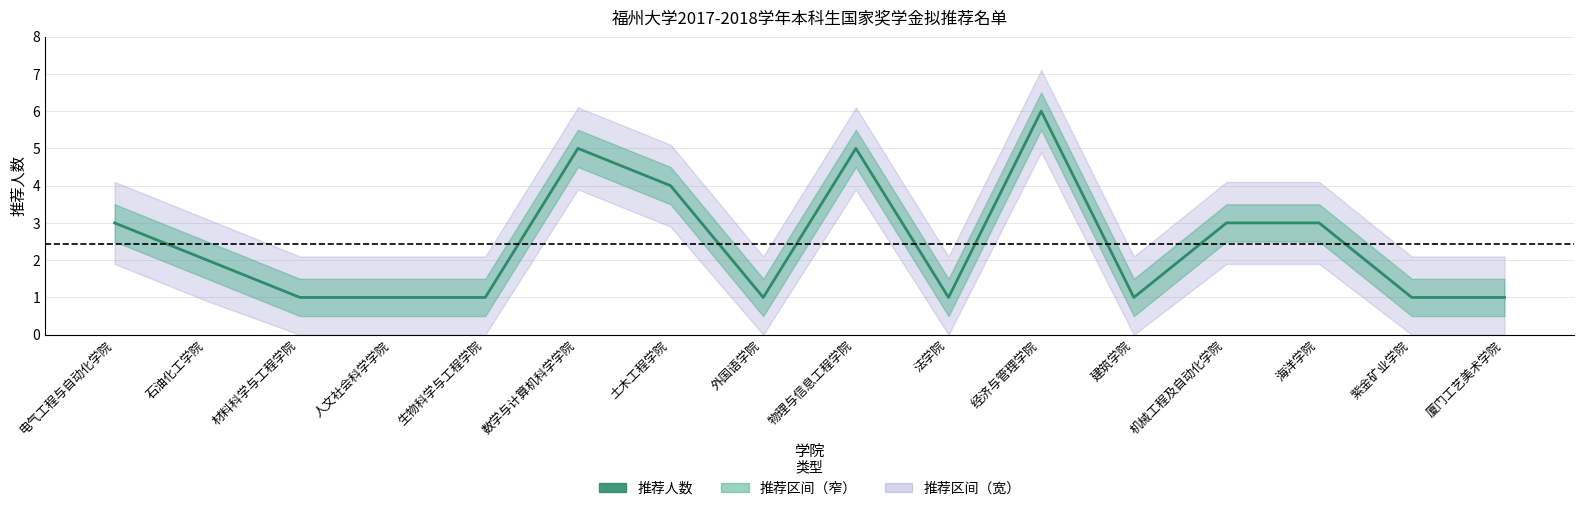

What is the ratio of the value at 厦门工艺美术学院 to the value at 外国语学院?

1.0